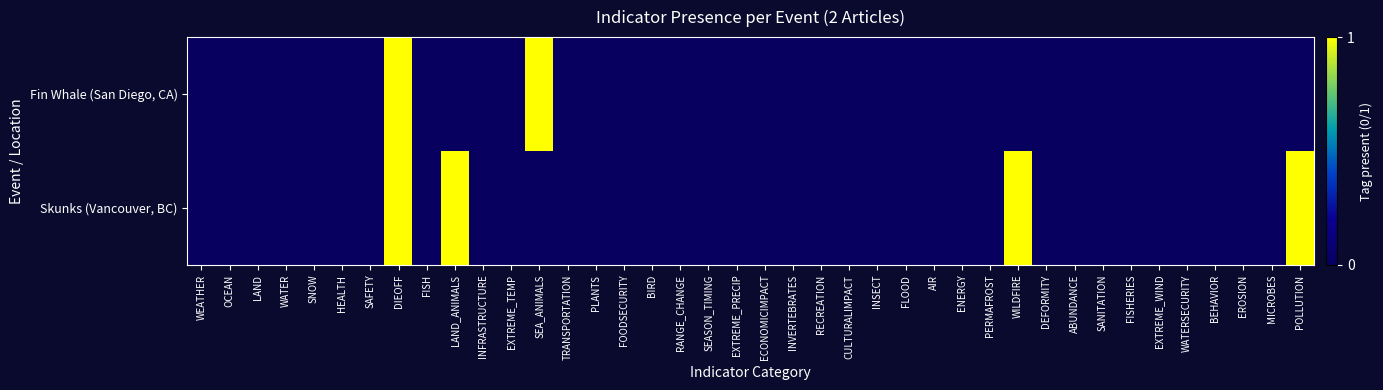

At how many categories does at least one series exceed 0?

5